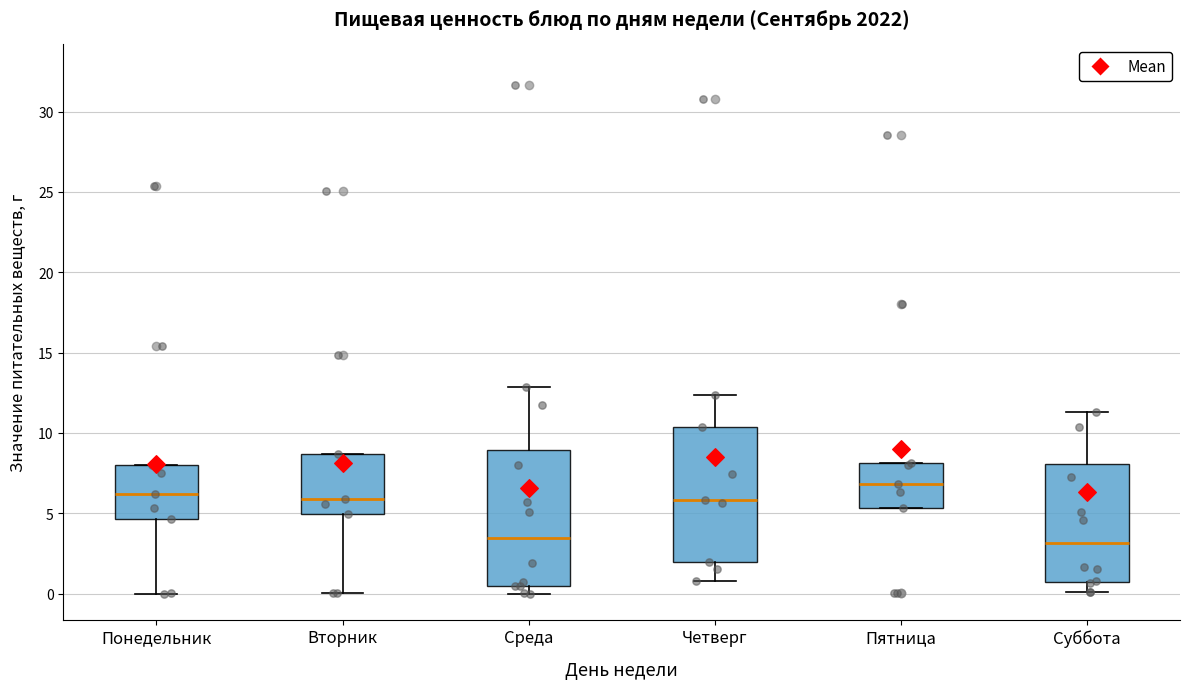

Where does the upper whisker of the box for Четверг end on the y-axis? The values are not printed on the chart, so give them approximately, as read against the axis.

12.5